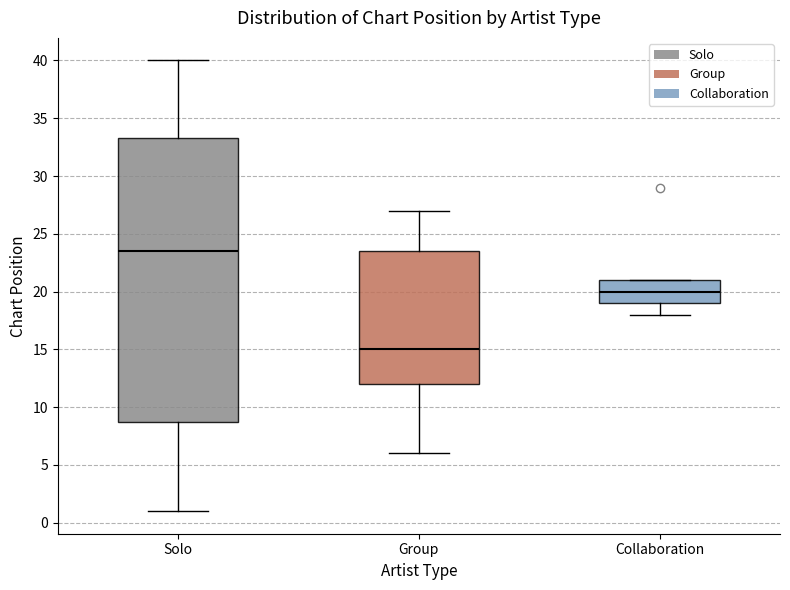

Reading left to right, read every box against the y-axis: the position of its median line, the range the box covers, and the ends of its whiskers. The values are not printed on the chart, so give them approximately, as read against the axis.

Solo: median 23.5, box 9.0 to 33.5, whiskers 1.0 to 40.0
Group: median 15.0, box 12.0 to 23.5, whiskers 6.0 to 27.0
Collaboration: median 20.0, box 19.0 to 21.0, whiskers 18.0 to 21.0